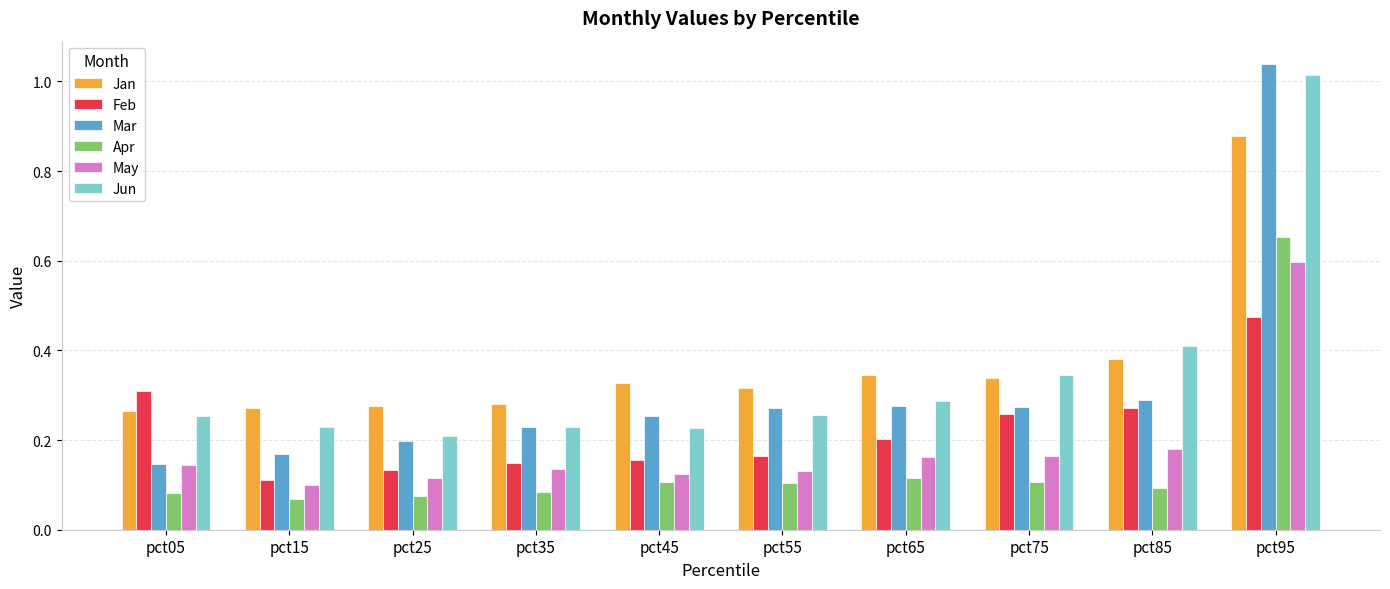

Are the bars grouped side by side (vs. stacked)?

Yes